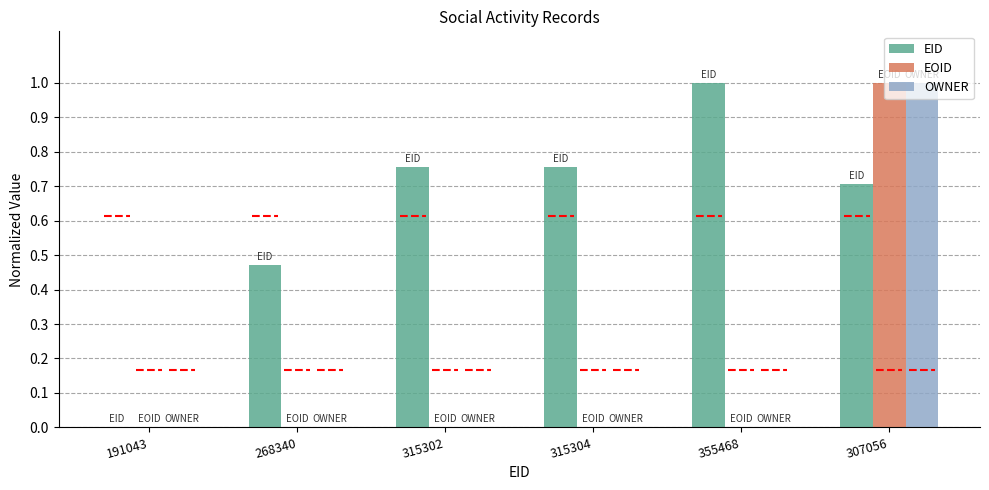

How many groups of bars are there?

6